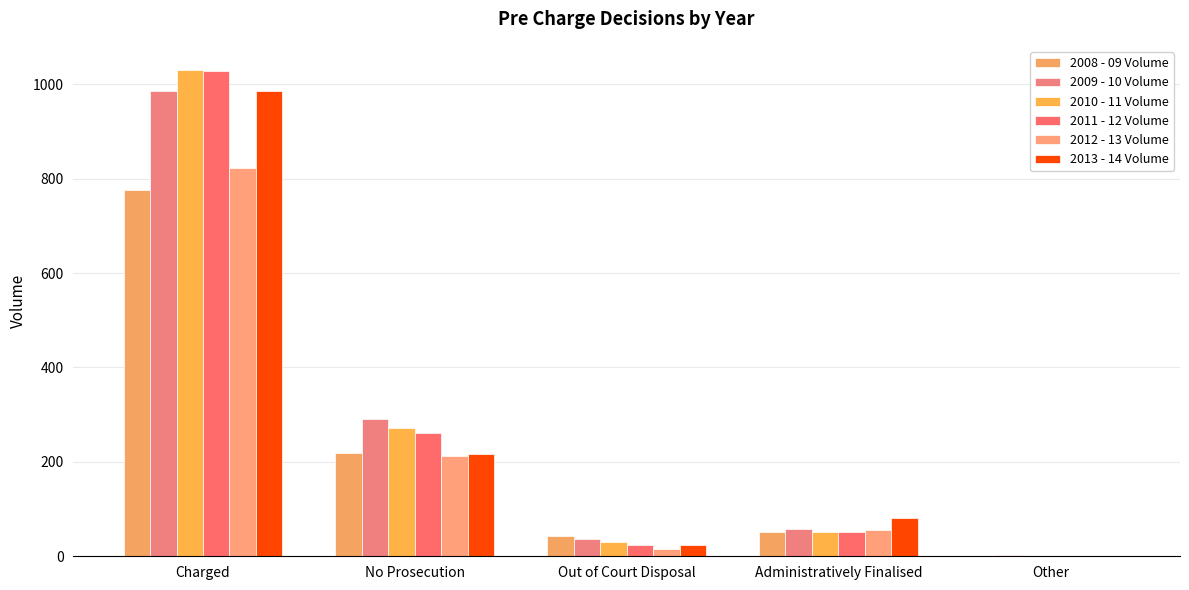

Rank the series at Administratively Finalised from lowest to highest value.

2008 - 09 Volume, 2011 - 12 Volume, 2010 - 11 Volume, 2012 - 13 Volume, 2009 - 10 Volume, 2013 - 14 Volume